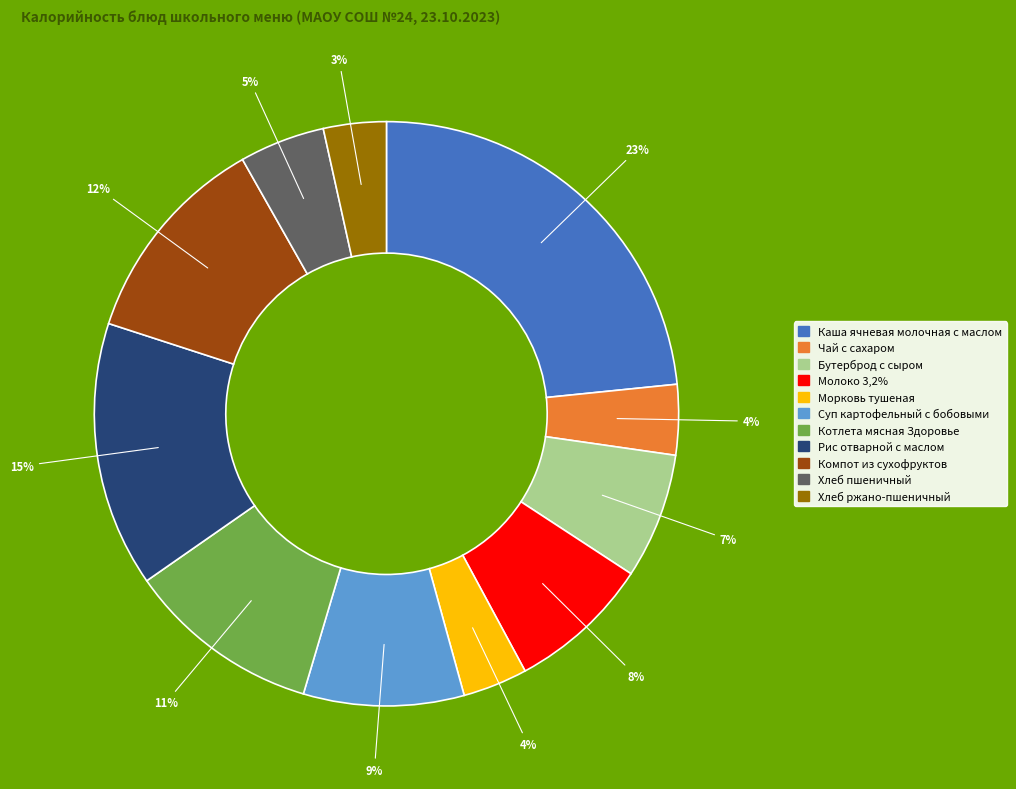

Which category has the biggest portion of the pie?

Каша ячневая молочная с маслом